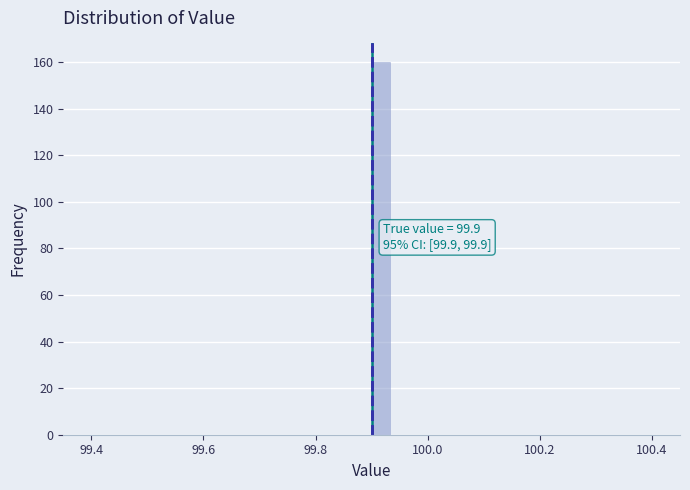

Around what value on the x-axis is the tallest bar? Give the approximate position of its centre, as read against the axis.

99.92